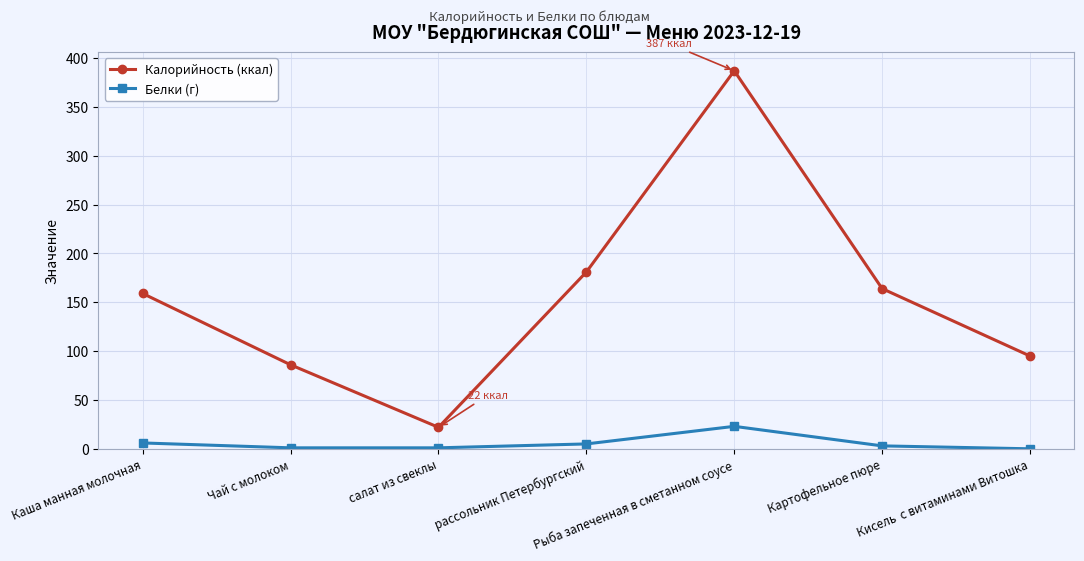

How many lines are shown in the chart?

2